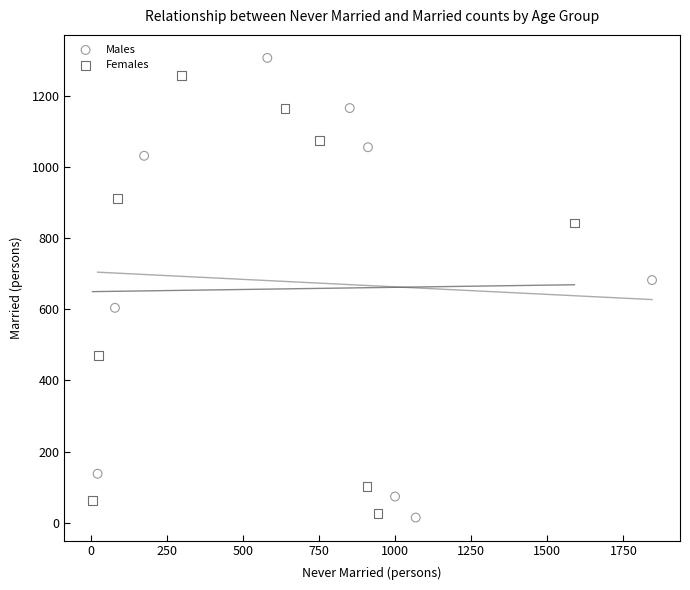

Which series reaches the minimum Y coordinate?

Males